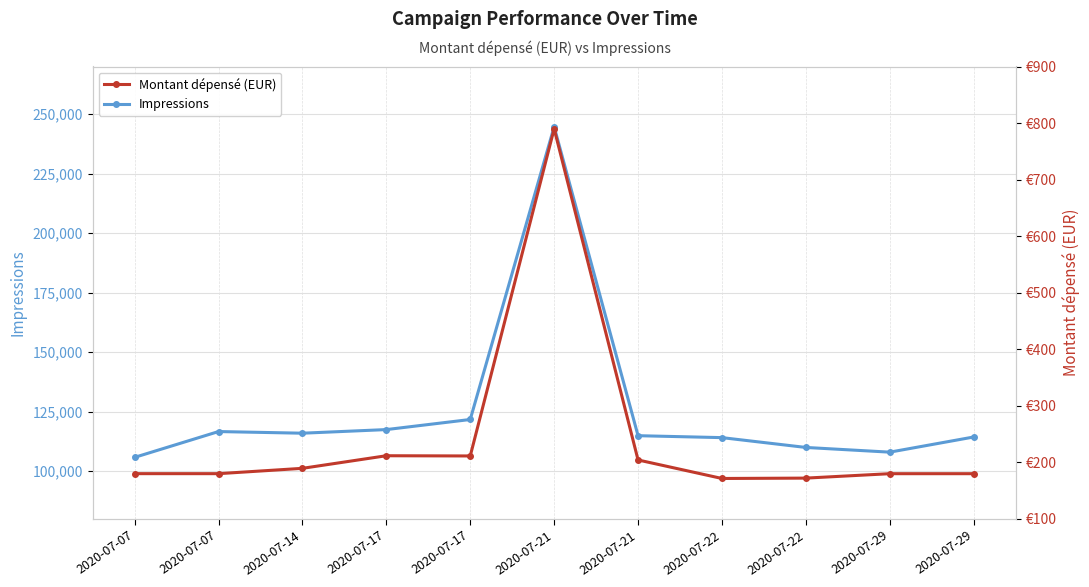

Which series has the largest total across all categories?

Impressions